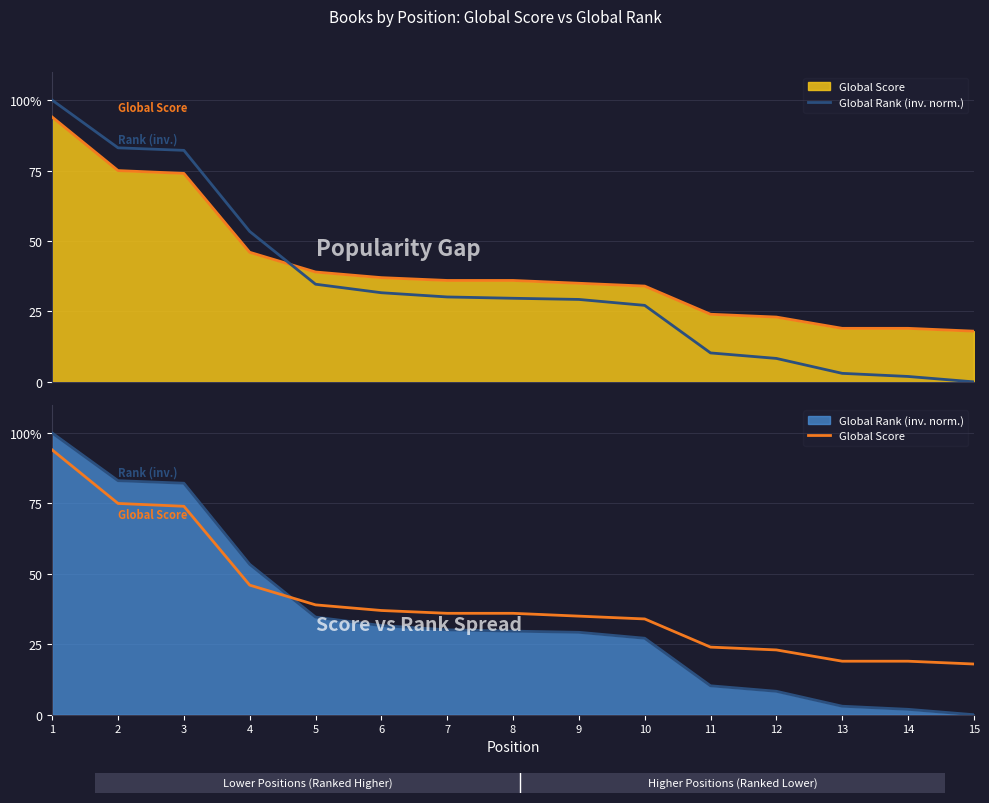

The Global Score series shows 23.0 at 12. True or false?

True